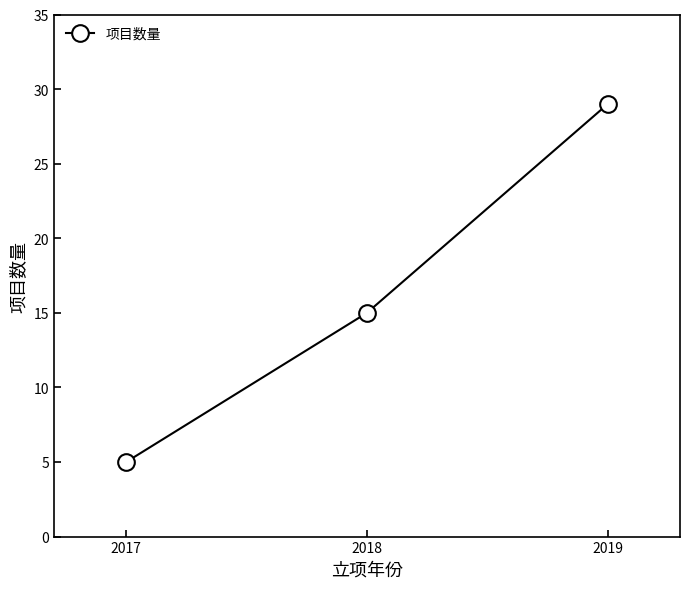

How many data points does each series have?

3